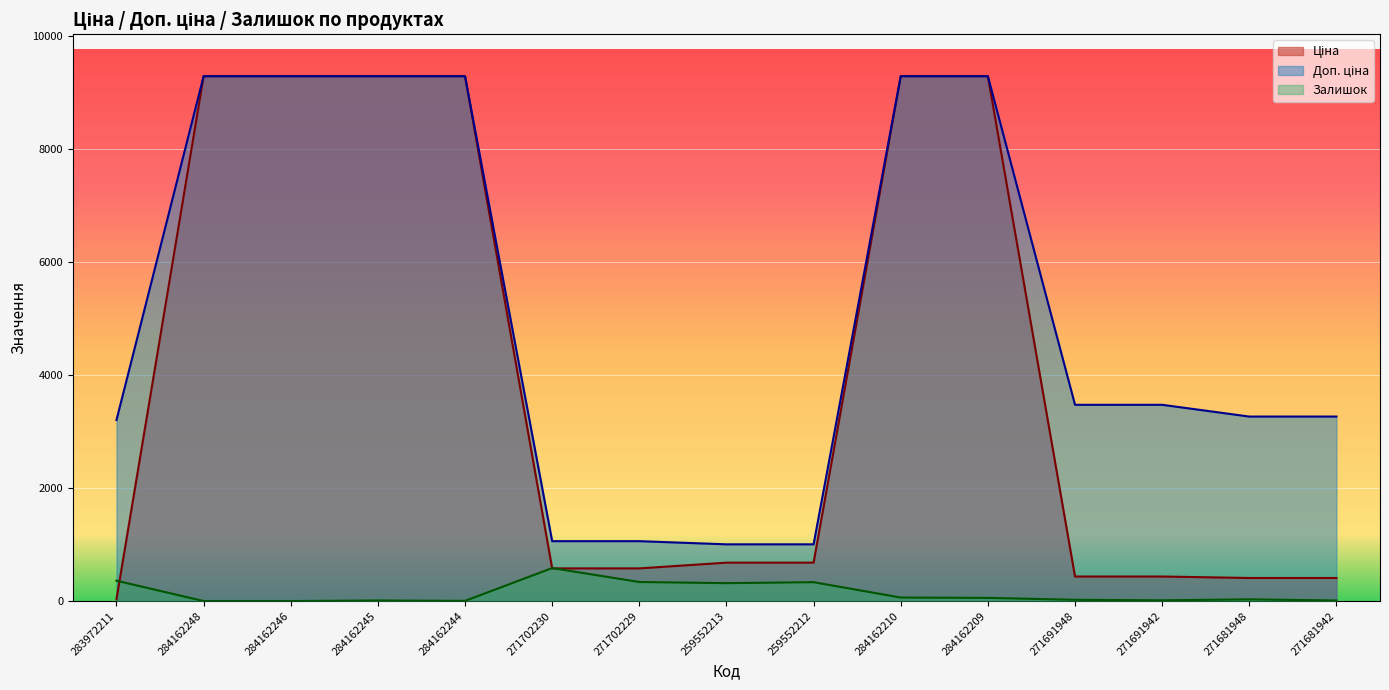

Which series has the largest total across all categories?

Доп. ціна